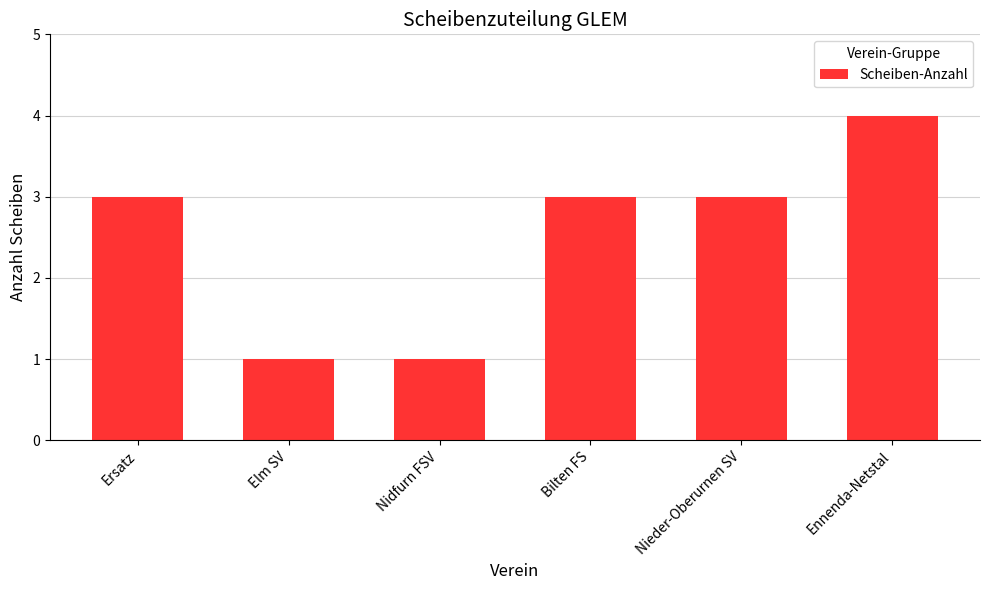

What is the change in value from Elm SV to Bilten FS?

+2